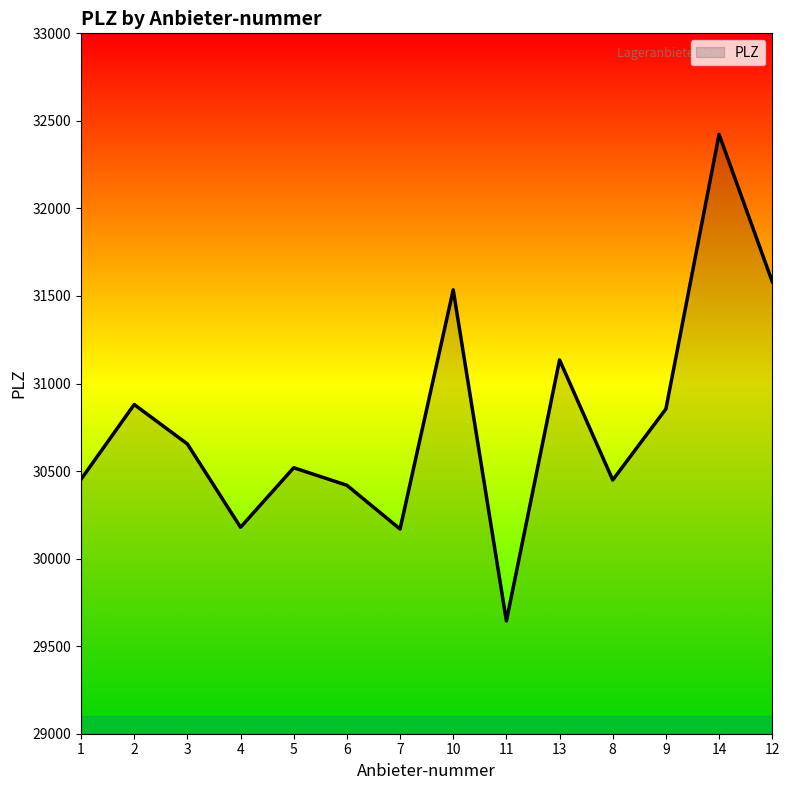

What position from the right is 1?

14